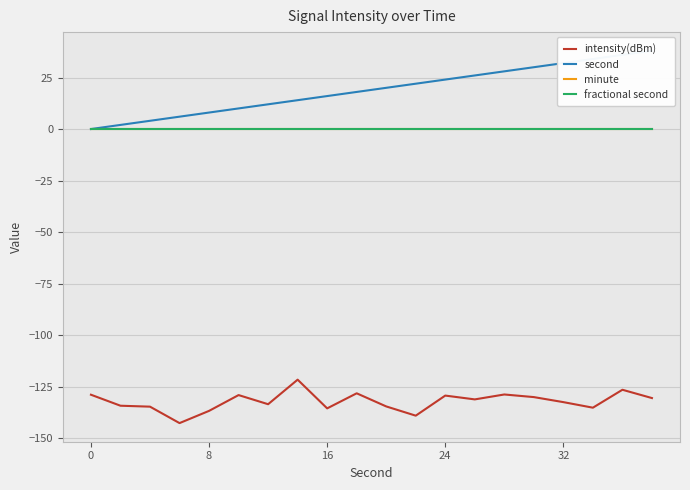

True or false: minute and second cross at least once.

False